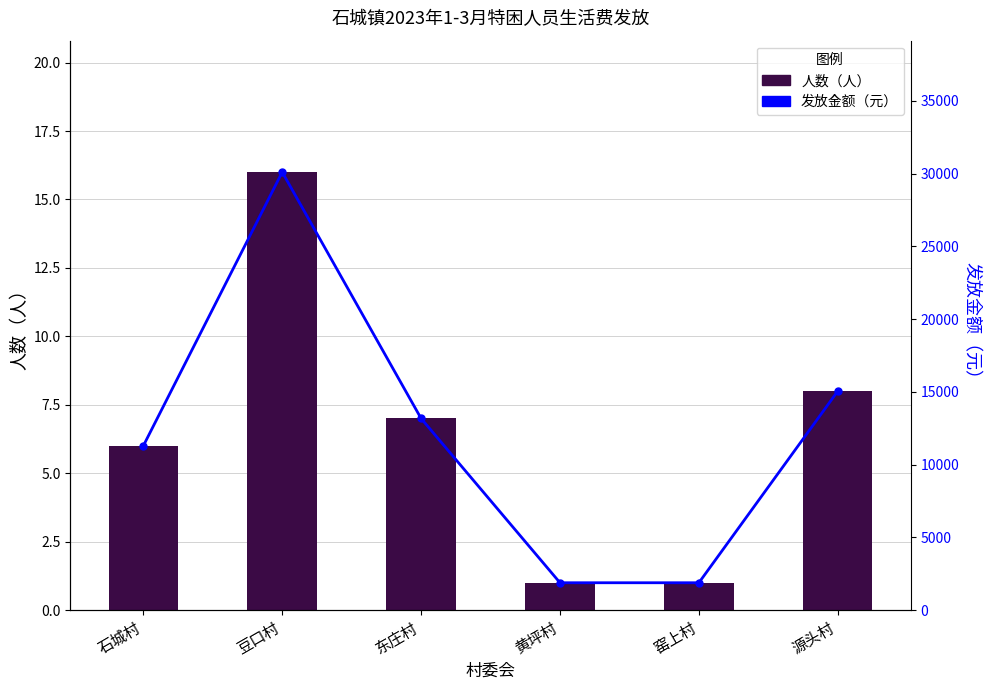

Reading left to right, extract all data points from this chart.

人数（人）: 石城村=6	豆口村=16	东庄村=7	黄坪村=1	窑上村=1	源头村=8
发放金额（元）: 石城村=11292	豆口村=30112	东庄村=13174	黄坪村=1882	窑上村=1882	源头村=15056